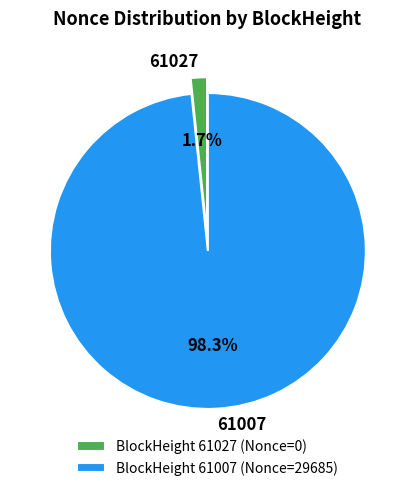

Is the sum of 61007 and 61027 greater than half?

Yes